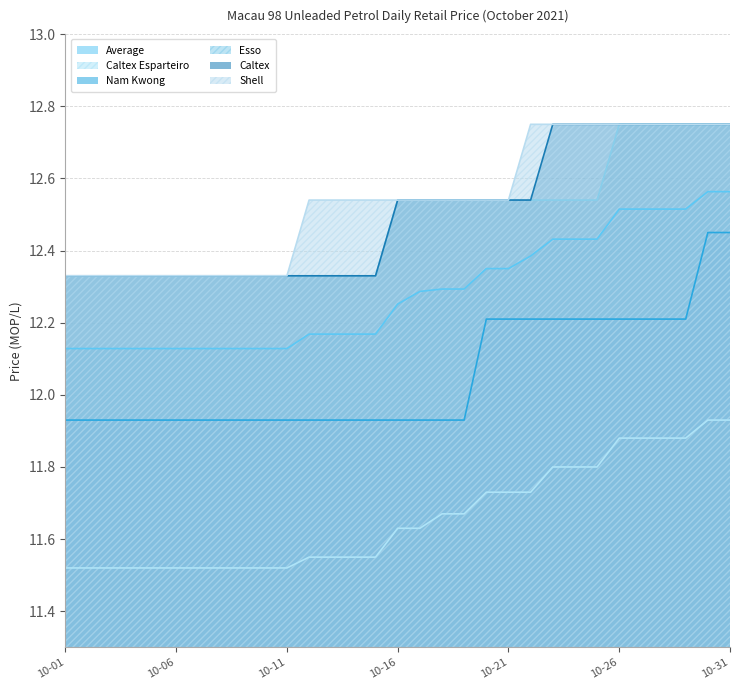

True or false: Average has more than 1 points higher than both neighbors.

False